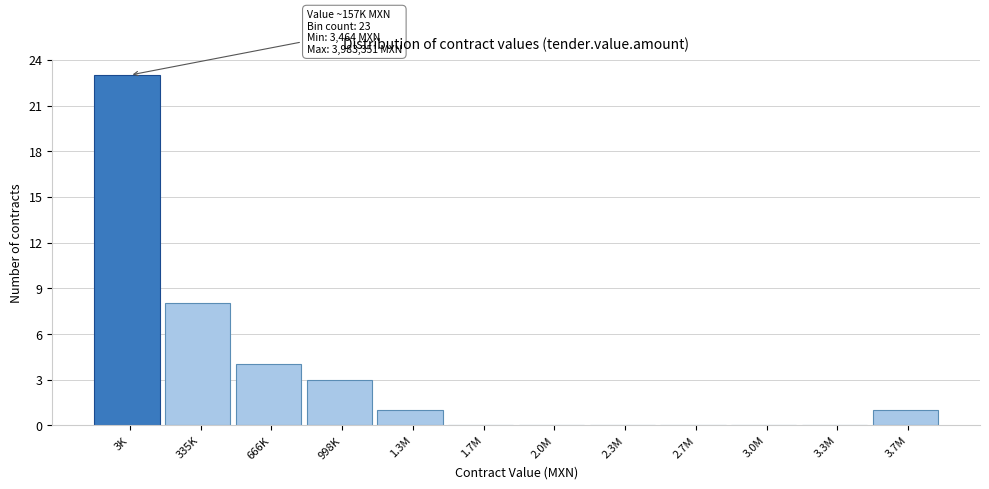

Reading left to right, what are all the values shown in this chart?

3K=23	335K=8	666K=4	998K=3	1.3M=1	1.7M=0	2.0M=0	2.3M=0	2.7M=0	3.0M=0	3.3M=0	3.7M=1